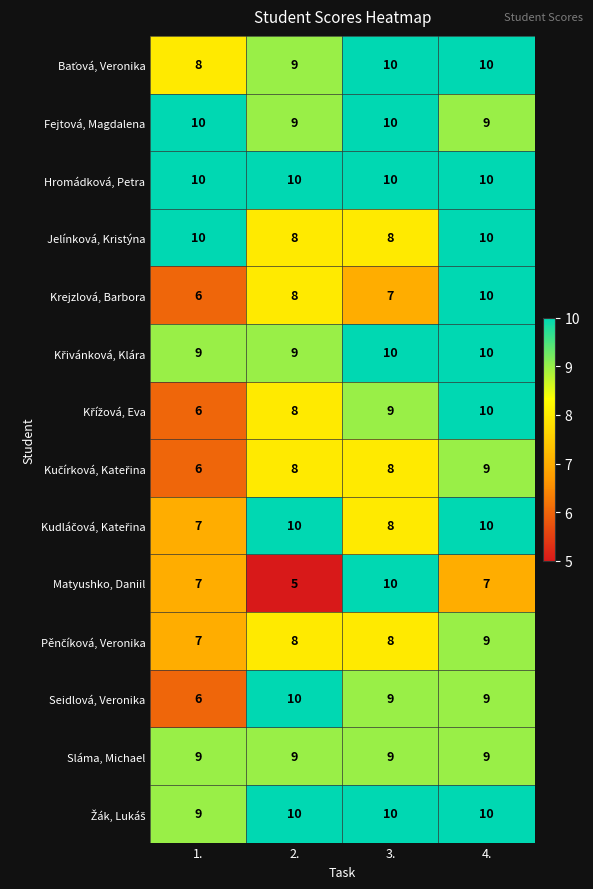

What is the approximate value of Krejzlová, Barbora at 4.?

10